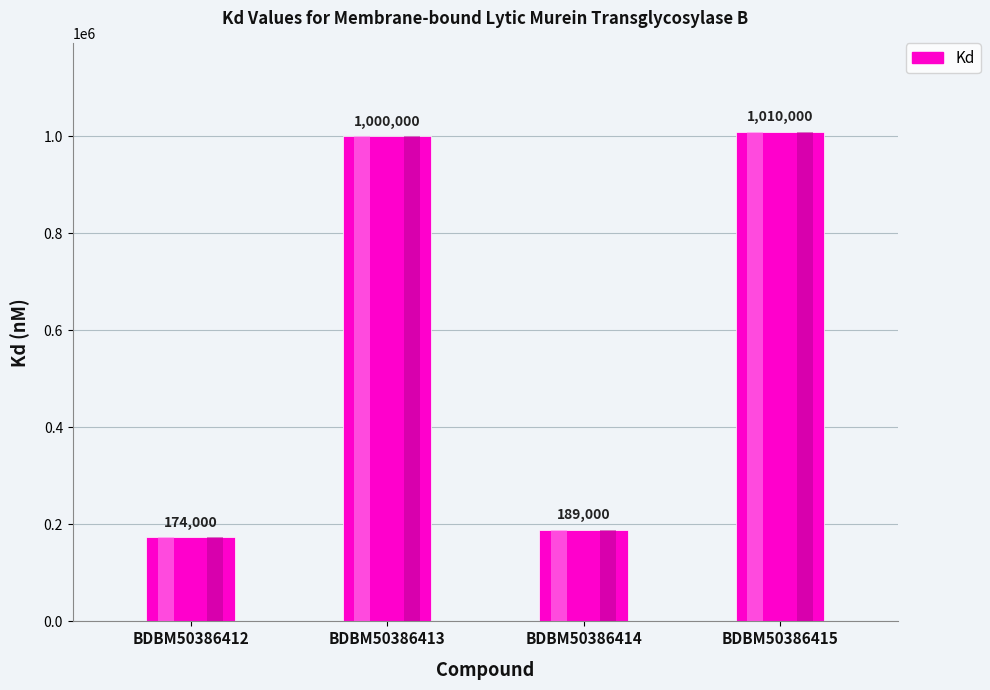

Which label corresponds to the largest value in the chart?

BDBM50386415